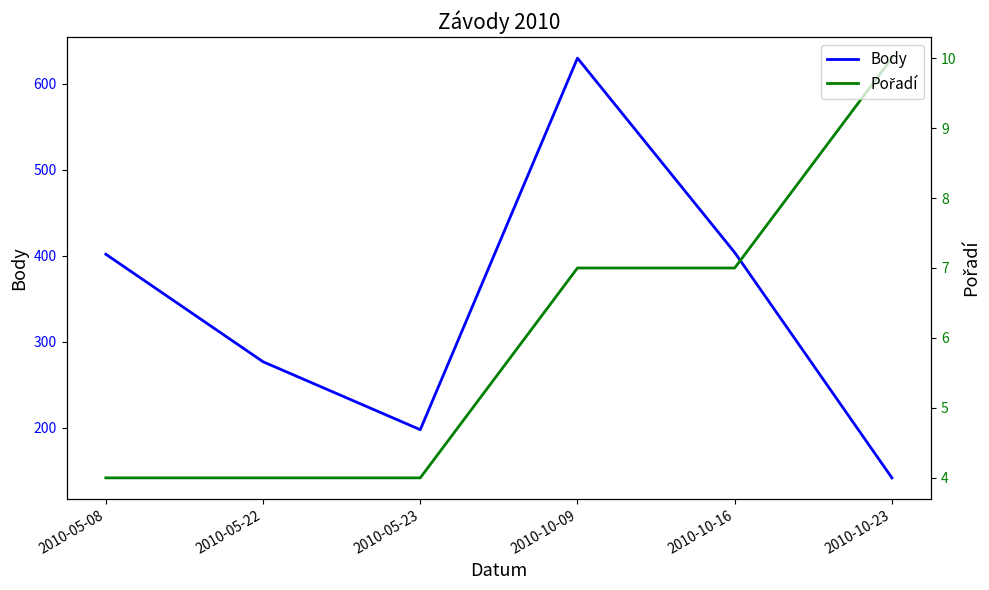

The value of Pořadí at 2010-10-09 is 7. True or false?

True